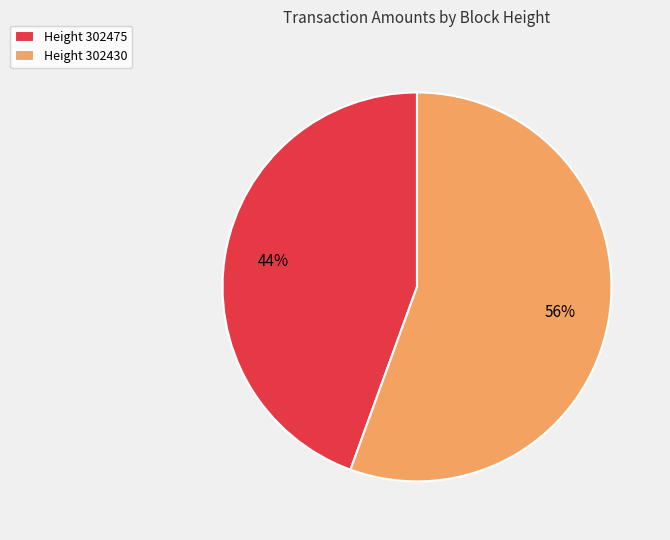

To the nearest percent, what is the combined percentage of Height 302430 and Height 302475?

100%